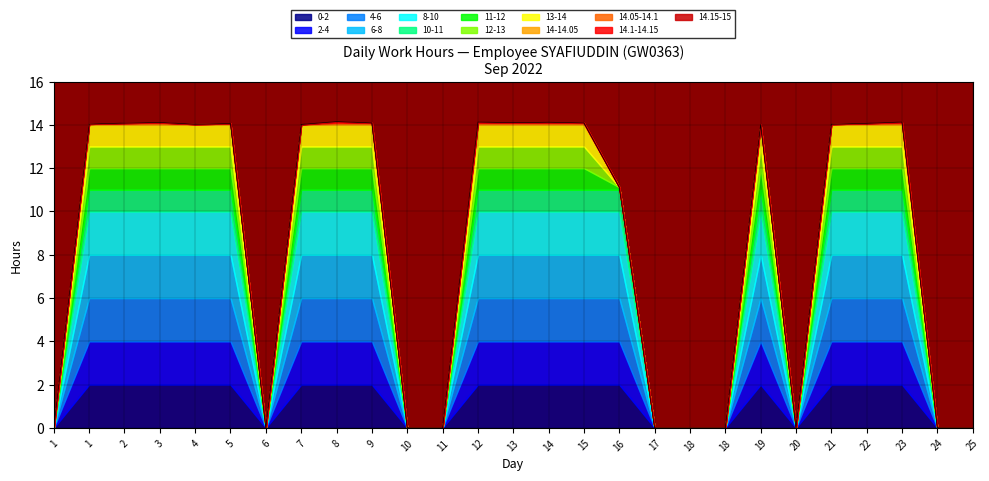

Between 8 and 3, which is larger?

8